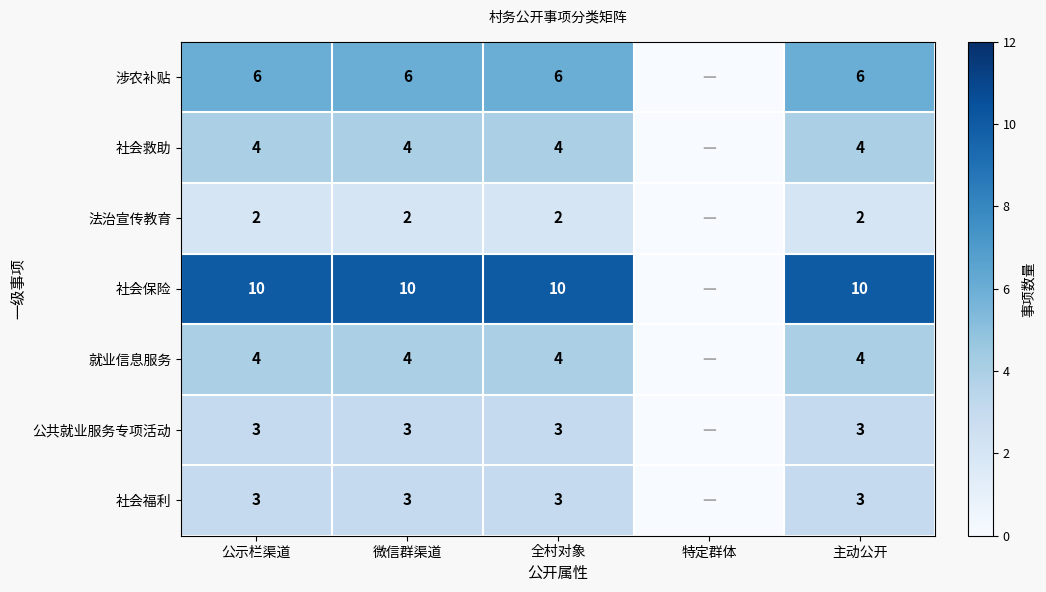

The 社会救助 series shows 4 at 全村对象. True or false?

True